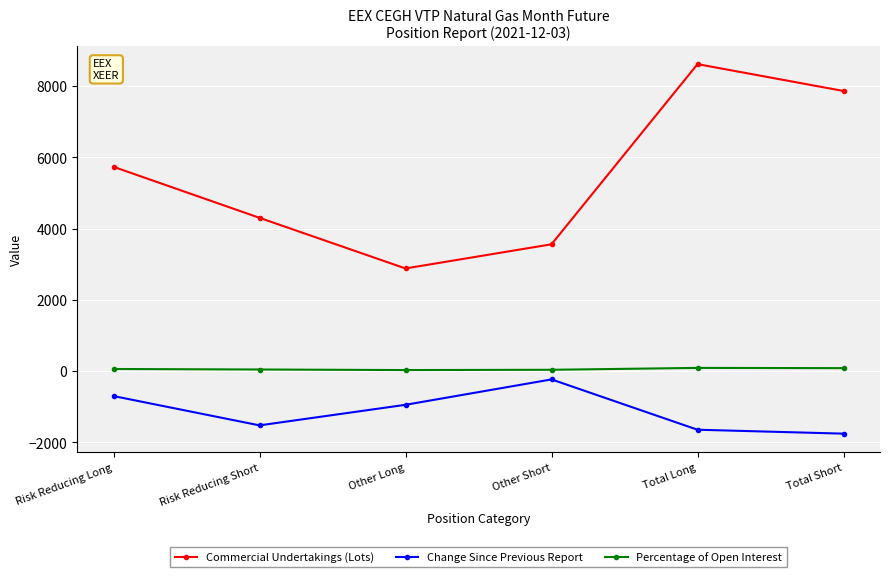

Count the number of data series in this chart.

3